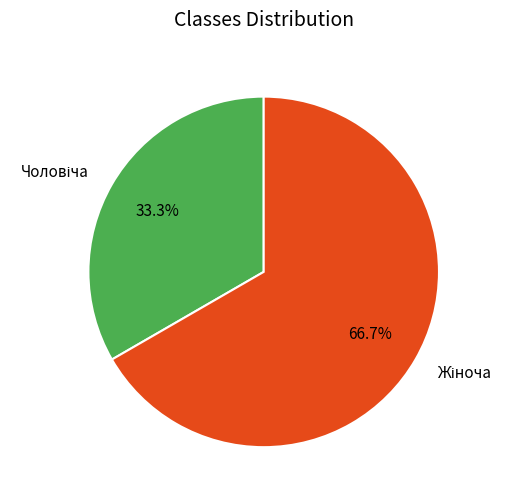

To the nearest percent, what is the difference between the largest and smallest slice percentages?

33%